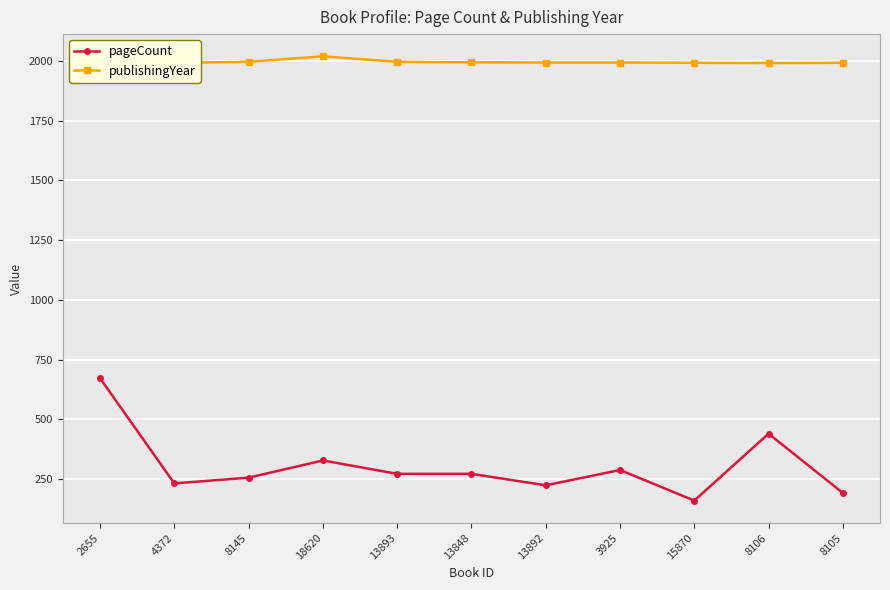

How many data points does each series have?

11